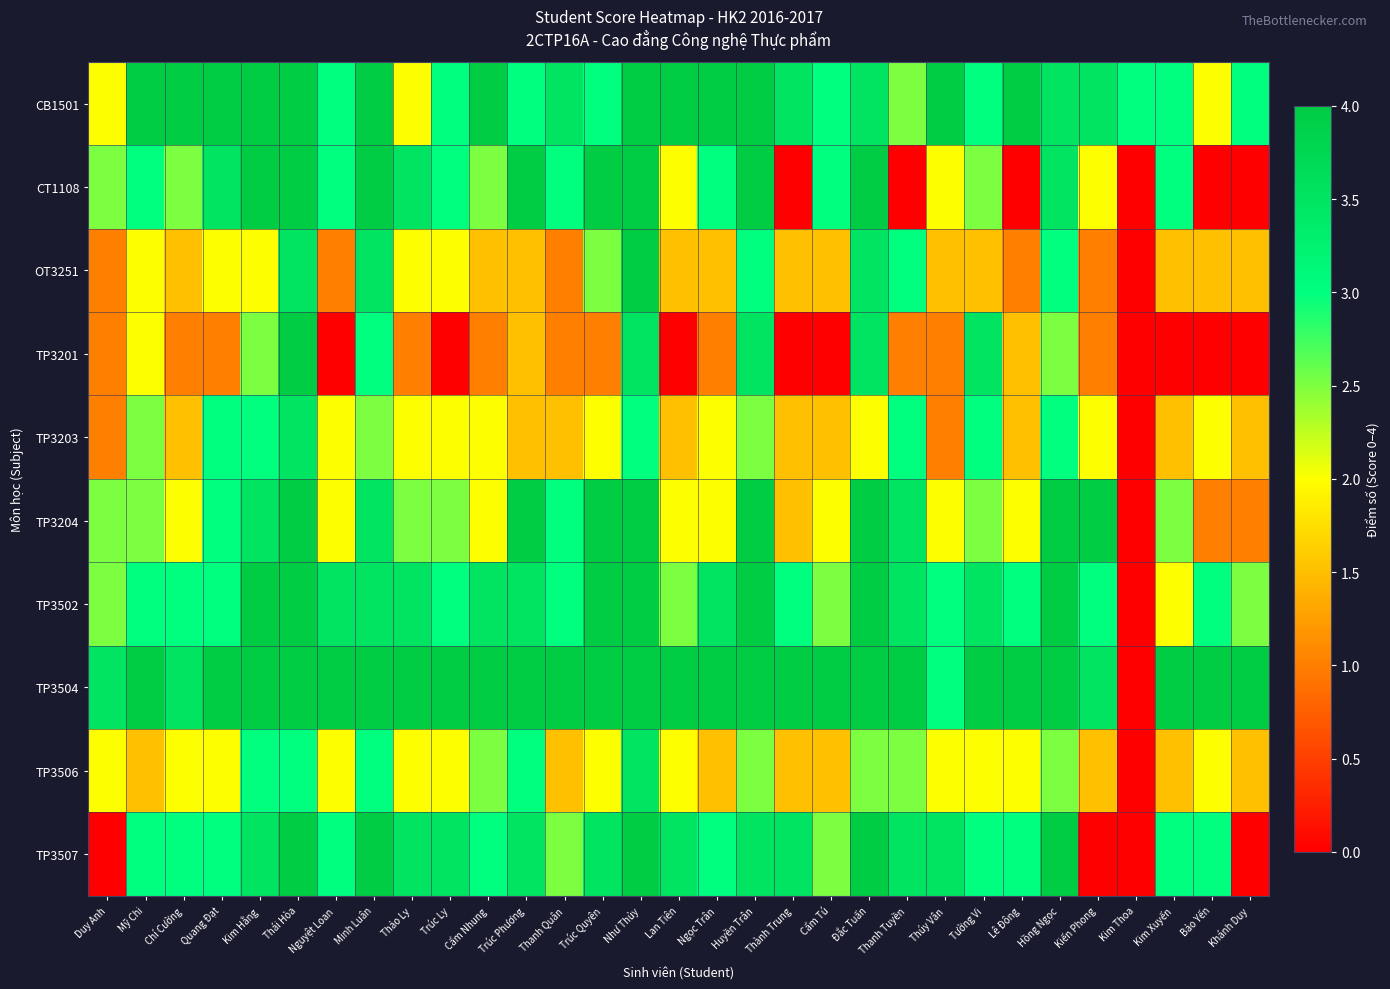

At which category is the sum across all series the highest?

Thái Hòa